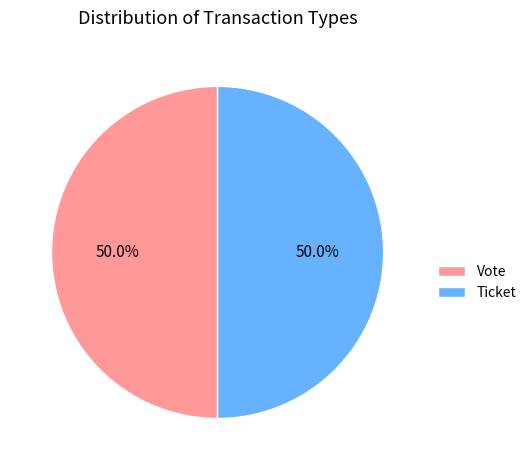

Approximately how many times larger is the value at Ticket compared to Vote?

1.0